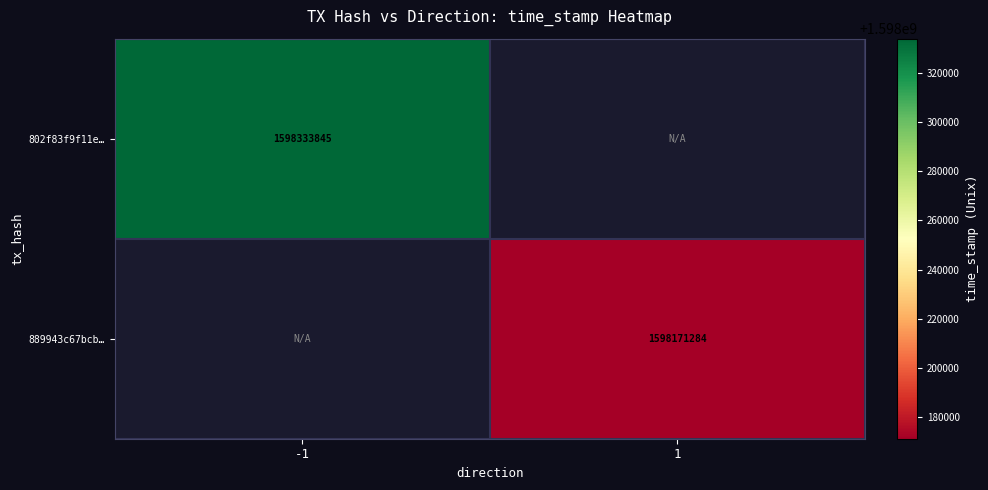

The 802f83f9f11e… series shows 1598333845 at -1. True or false?

True